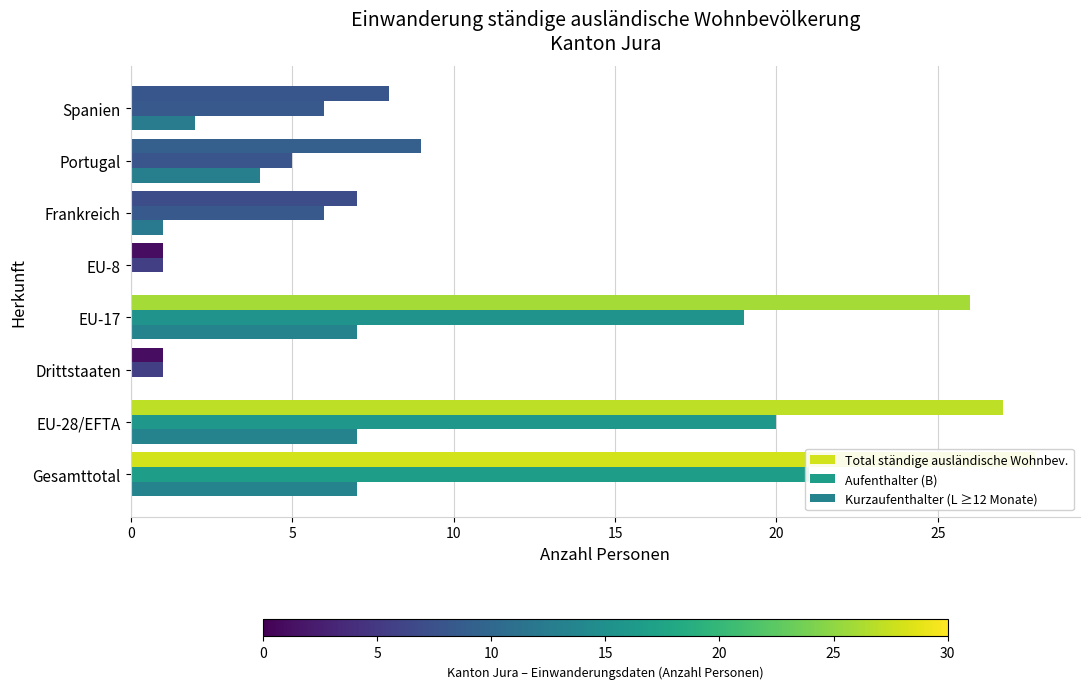

What is the spread (max minus min) of values at 25?

6